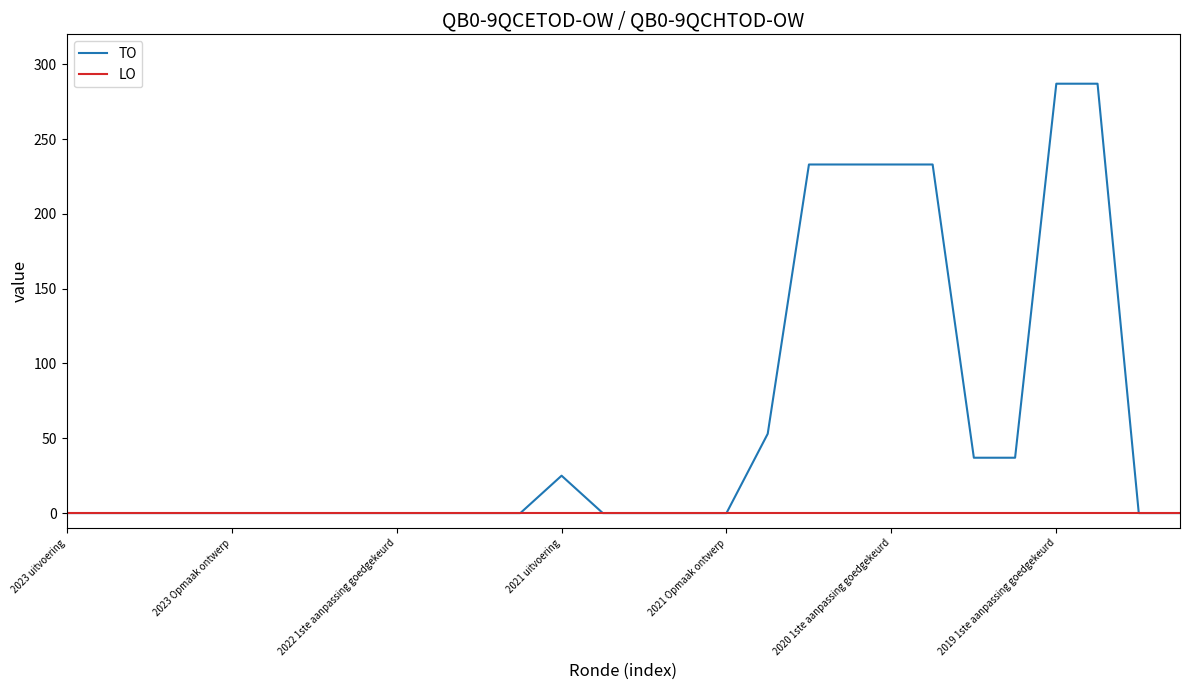

Count the number of categories in the chart.

28